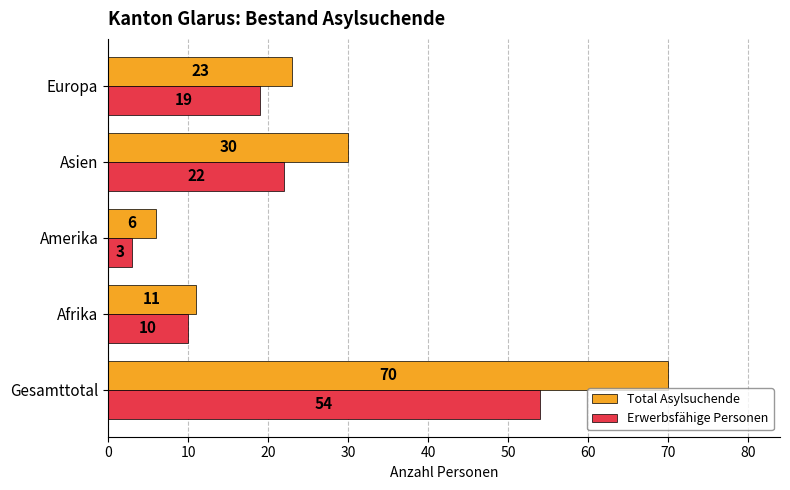

Count the number of data series in this chart.

2